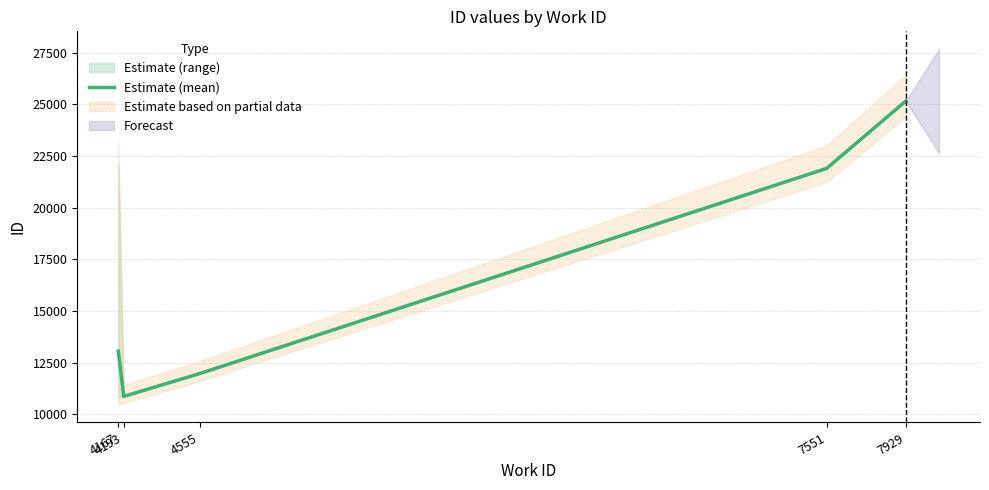

True or false: there are more than 1 points higher than both neighbors.

False